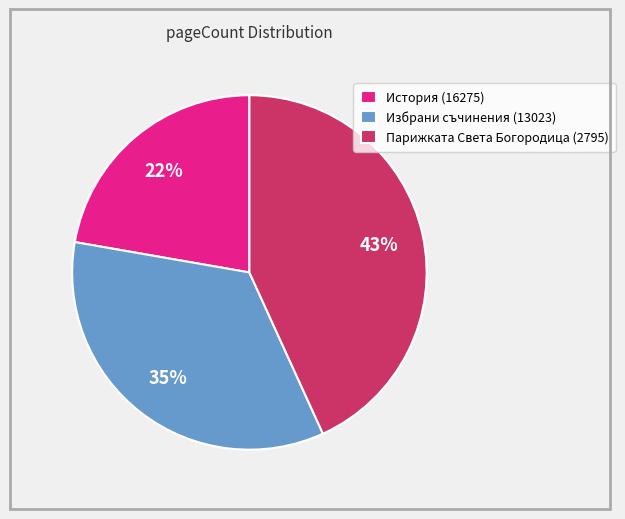

Is there any slice that represents more than half of the pie?

No